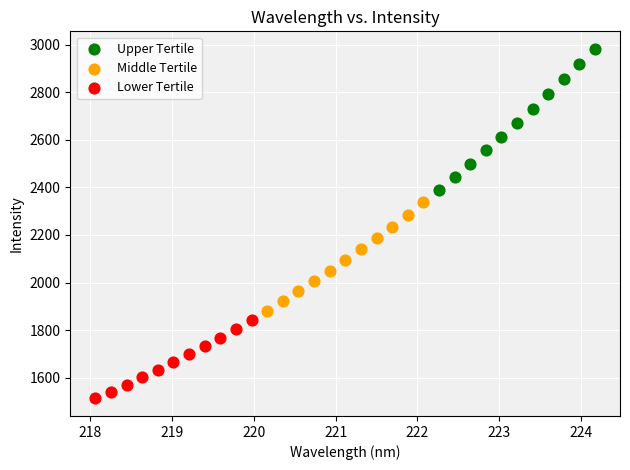

Which series contains the highest Y value?

Upper Tertile